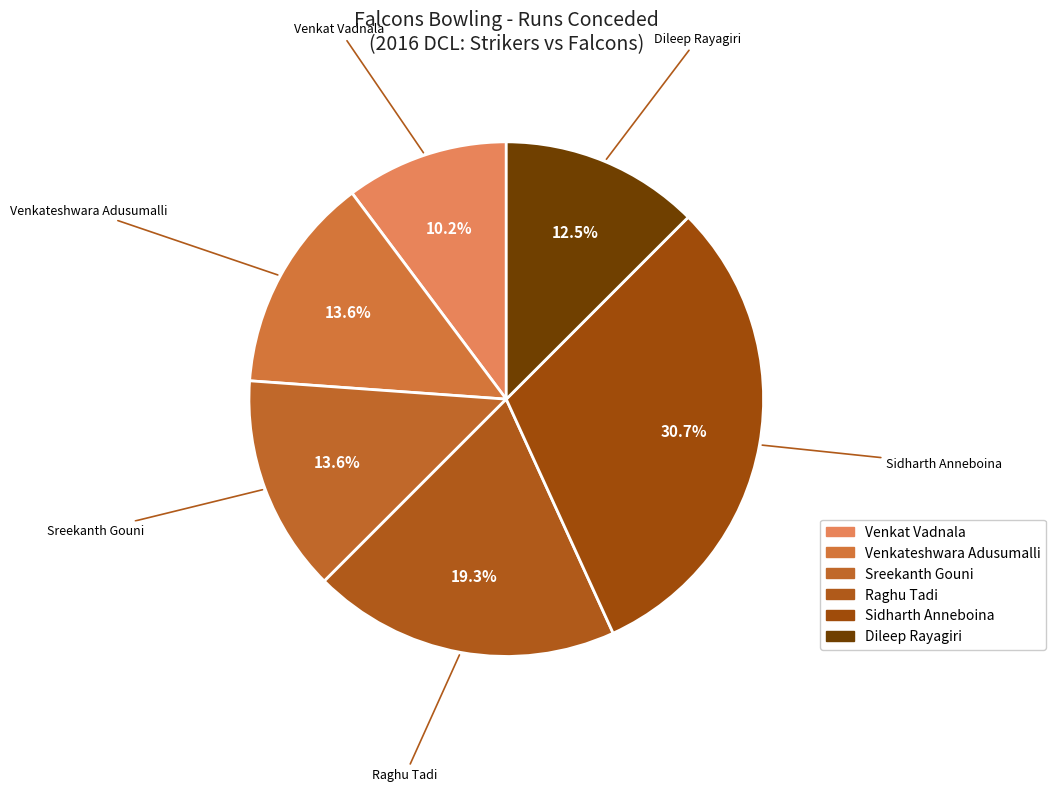

Which slice is the smallest?

Venkat Vadnala